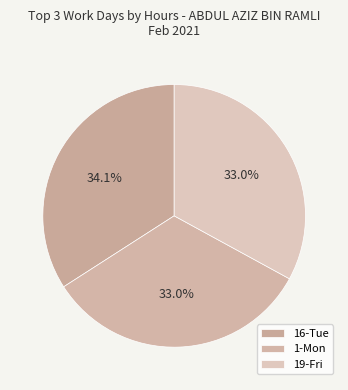

What is the largest slice in the pie chart?

16-Tue